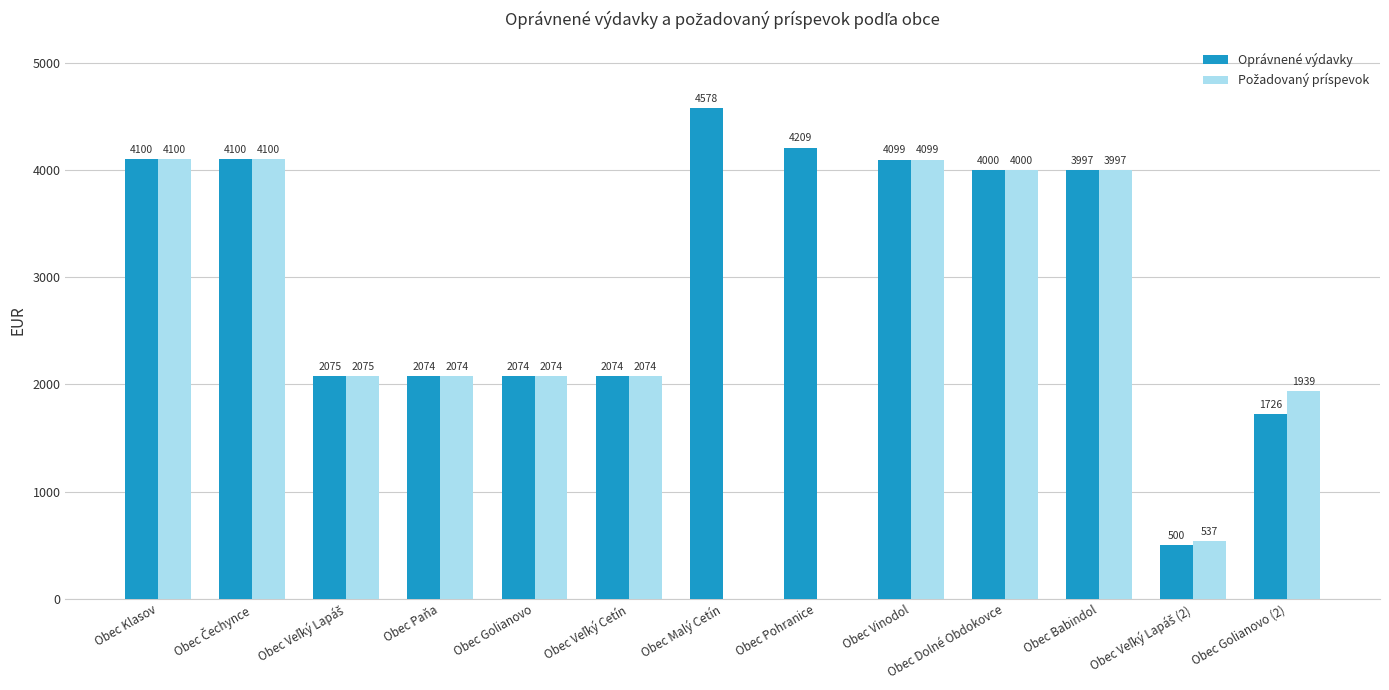

What is the greatest value displayed?

4577.9